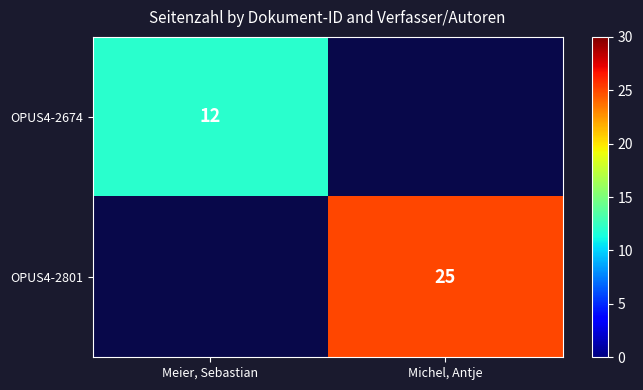

The OPUS4-2801 series shows 40.2 at Michel, Antje. True or false?

False